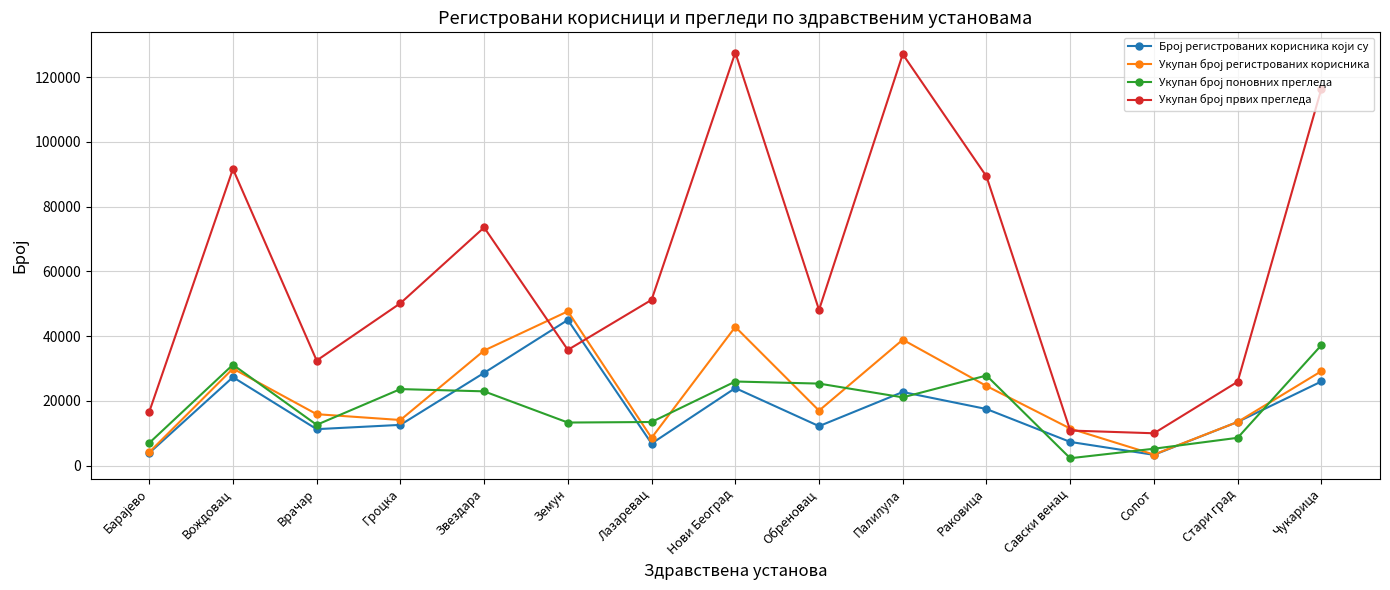

At how many categories does at least one series exceed 19309?

12